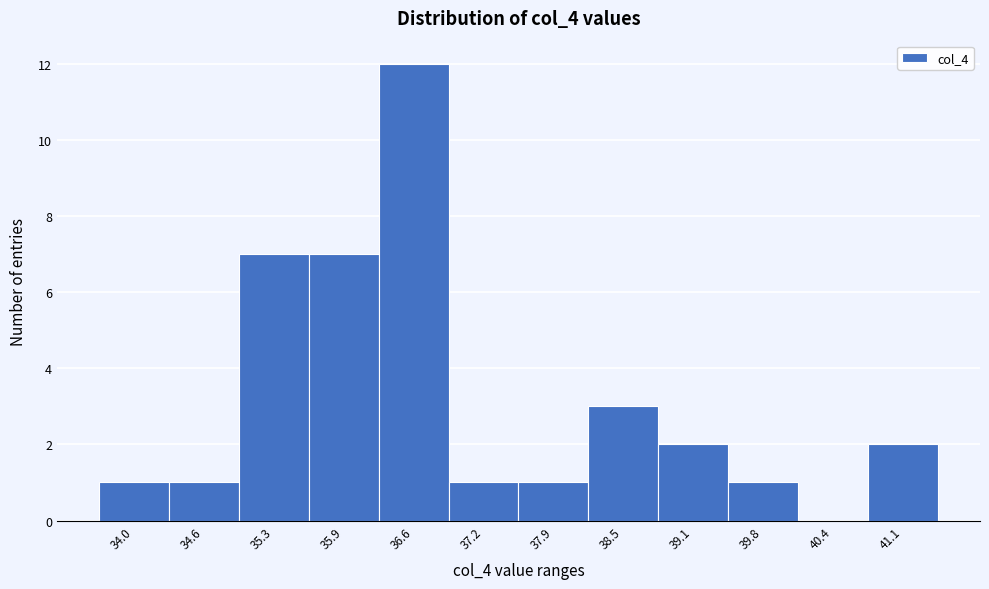

Reading right to left, what are all the values shown in this chart?

41.1=2	40.4=0	39.8=1	39.1=2	38.5=3	37.9=1	37.2=1	36.6=12	35.9=7	35.3=7	34.6=1	34.0=1